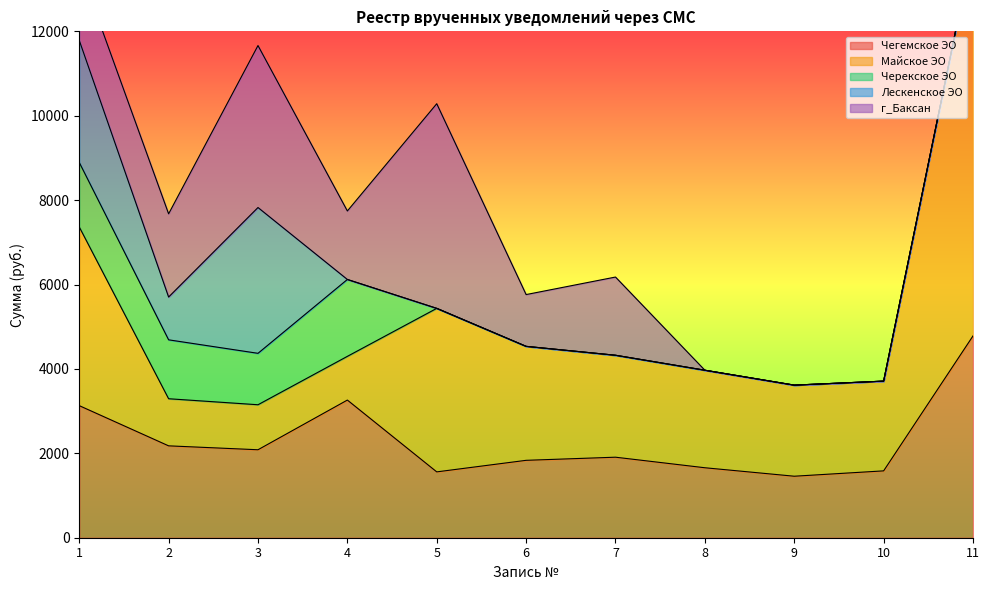

What is the difference between the second highest and second lowest values in the Чегемское ЭО series?

1701.7